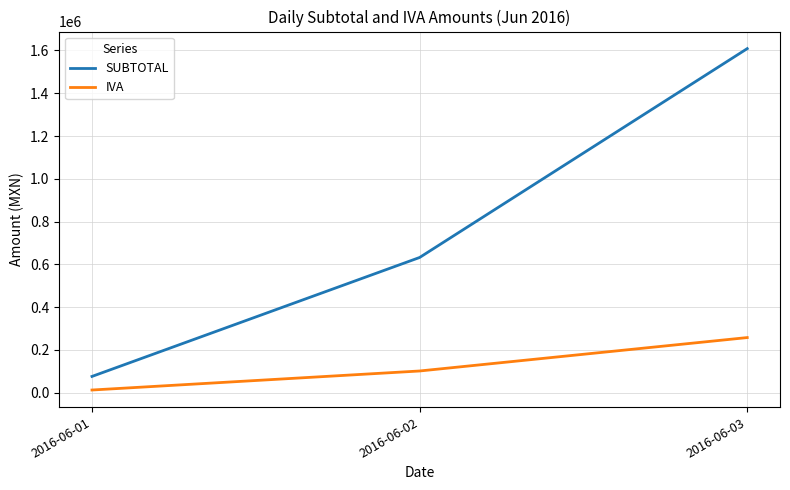

Rank the series at 2016-06-02 from lowest to highest value.

IVA, SUBTOTAL